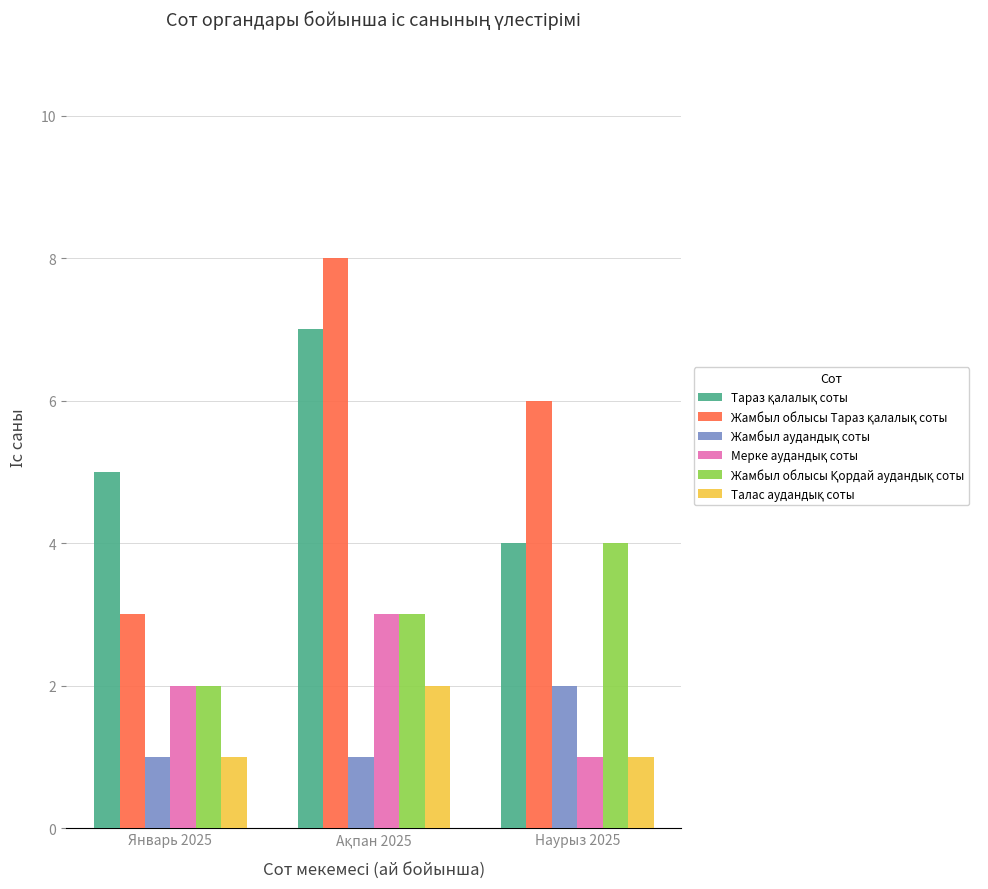

What is the spread (max minus min) of values at Январь 2025?

4